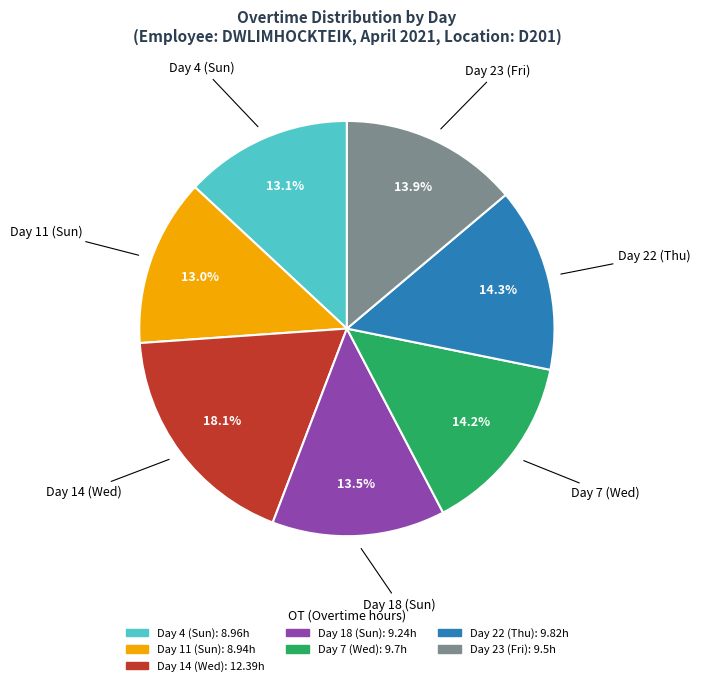

Approximately how many times larger is the value at Day 7 (Wed) compared to Day 14 (Wed)?

0.8